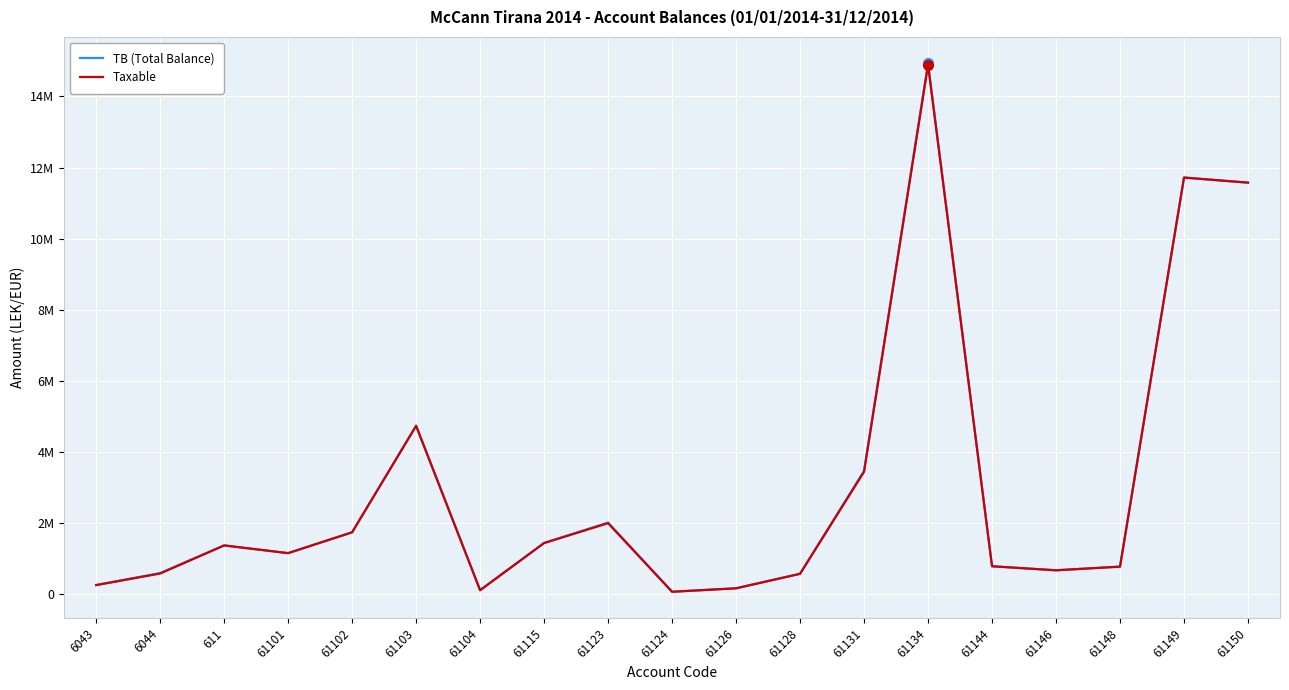

At which label does TB (Total Balance) reach its peak?

61134